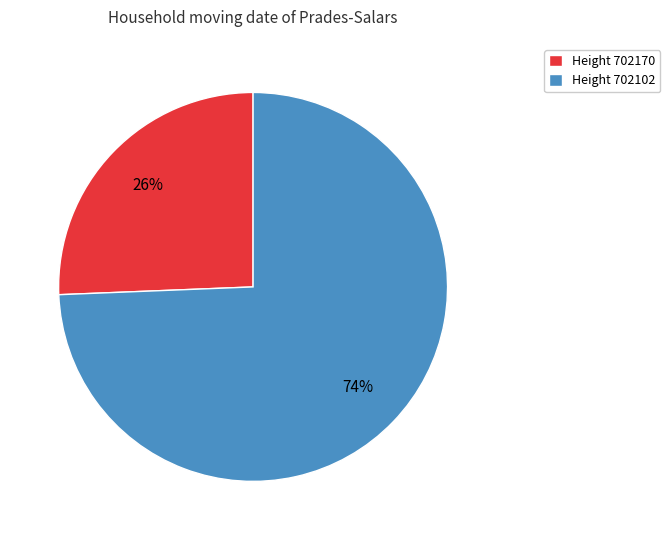

To the nearest percent, what is the average slice percentage?

50%